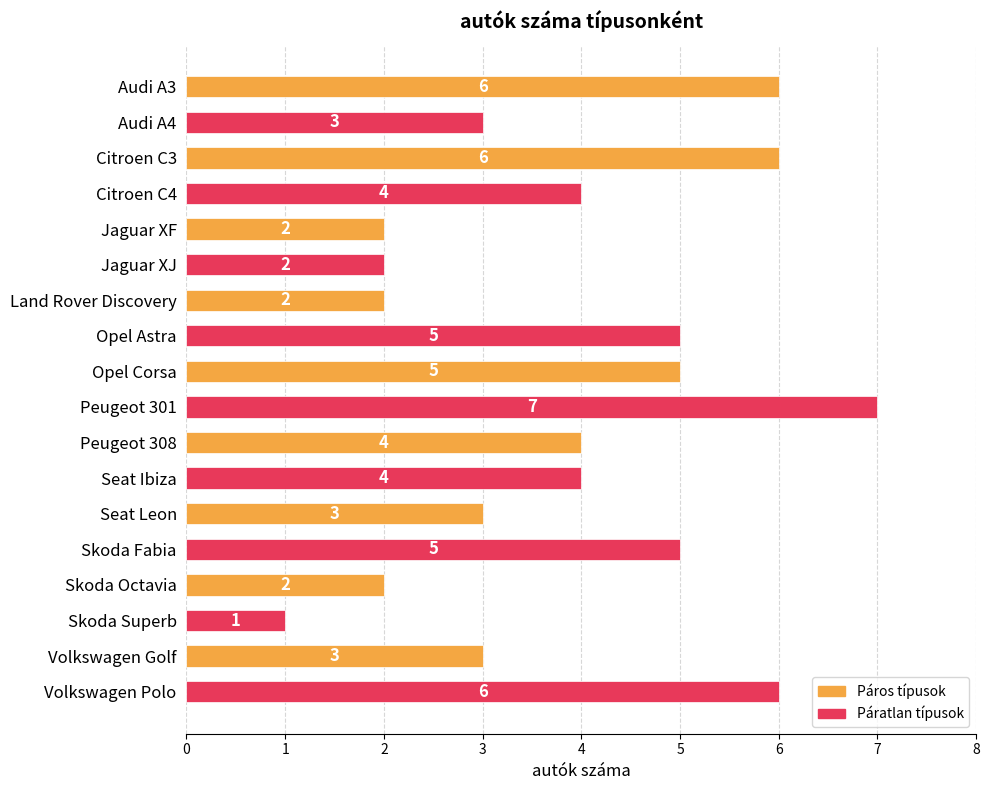

Reading top to bottom, what are all the values shown in this chart?

6	3	6	4	2	2	2	5	5	7	4	4	3	5	2	1	3	6